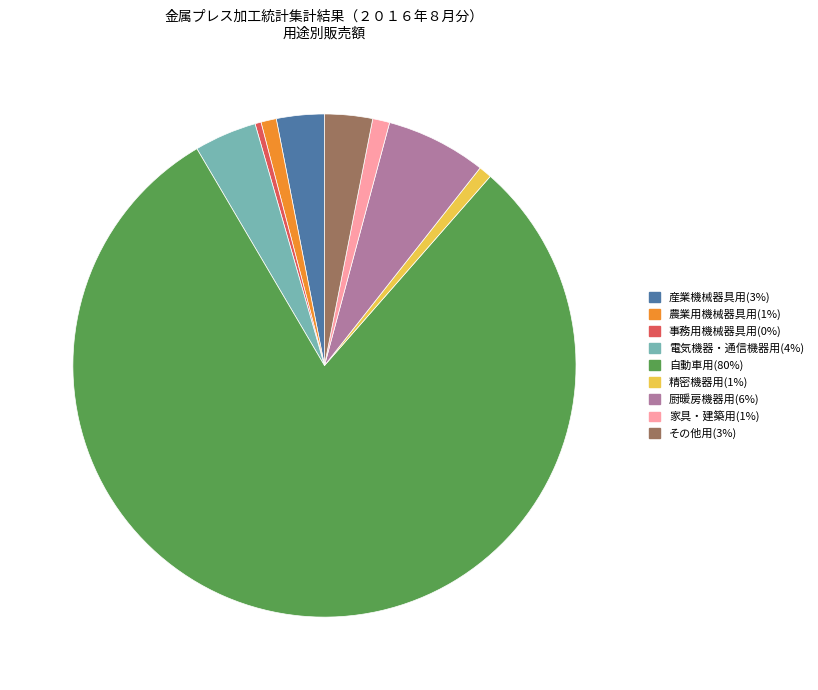

Which slice is the largest?

自動車用